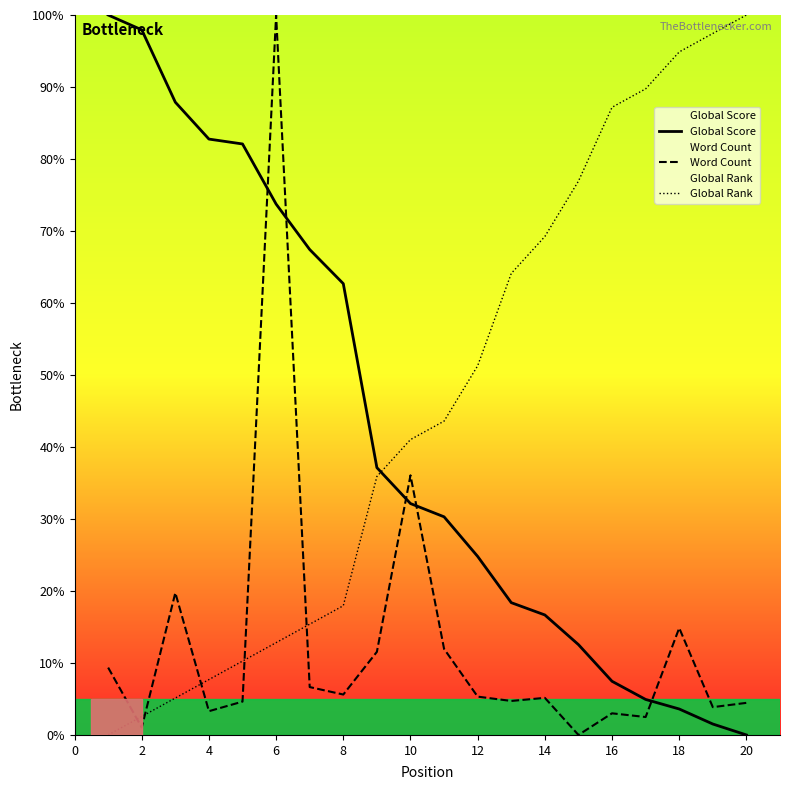

What is the difference between the maximum and minimum values in the Global Rank series?

100.0